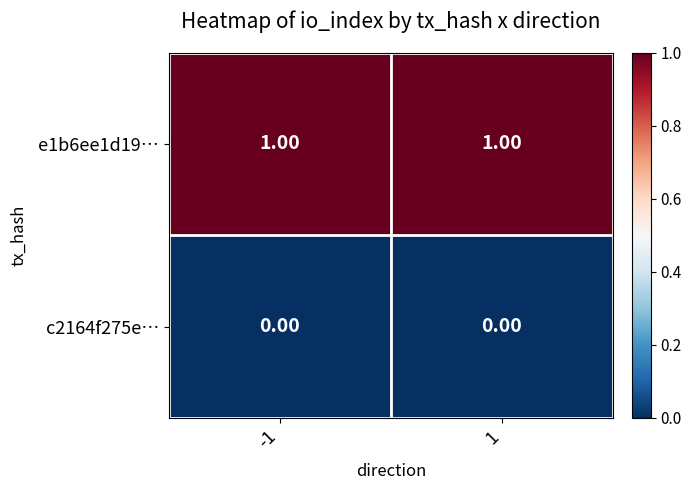

List the series in order of their peak value, lowest first.

c2164f275e…, e1b6ee1d19…